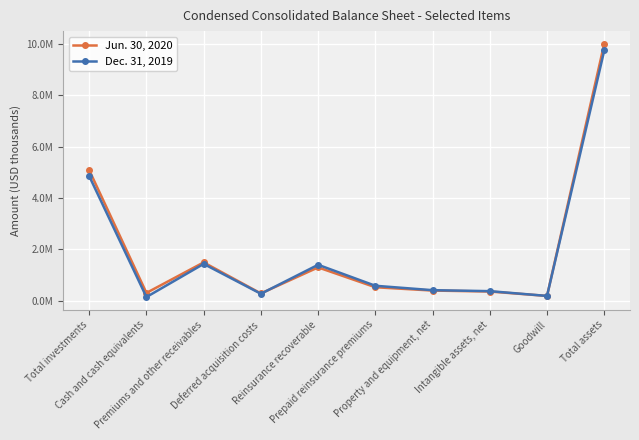

Does the chart have visible grid lines?

Yes